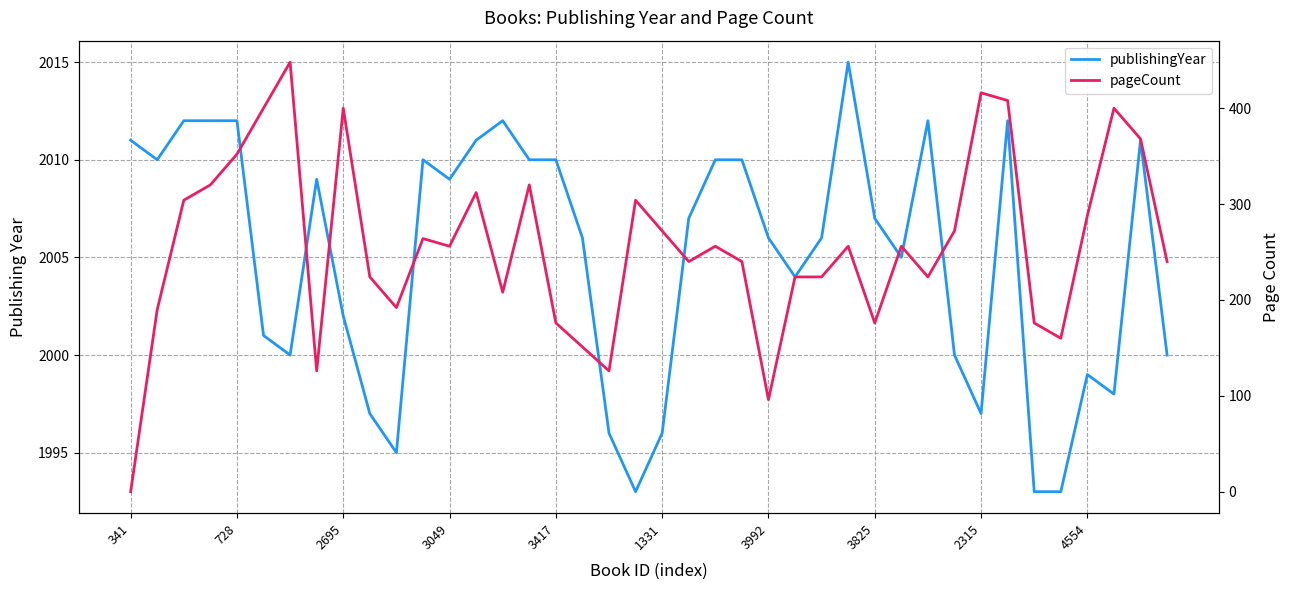

True or false: publishingYear and pageCount cross at least once.

False